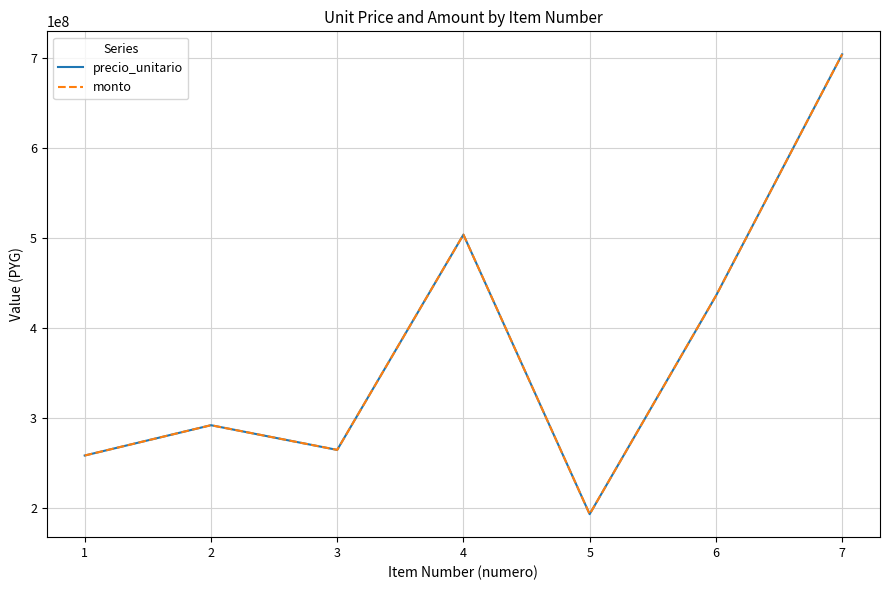

Does the chart display data point markers on the line(s)?

No